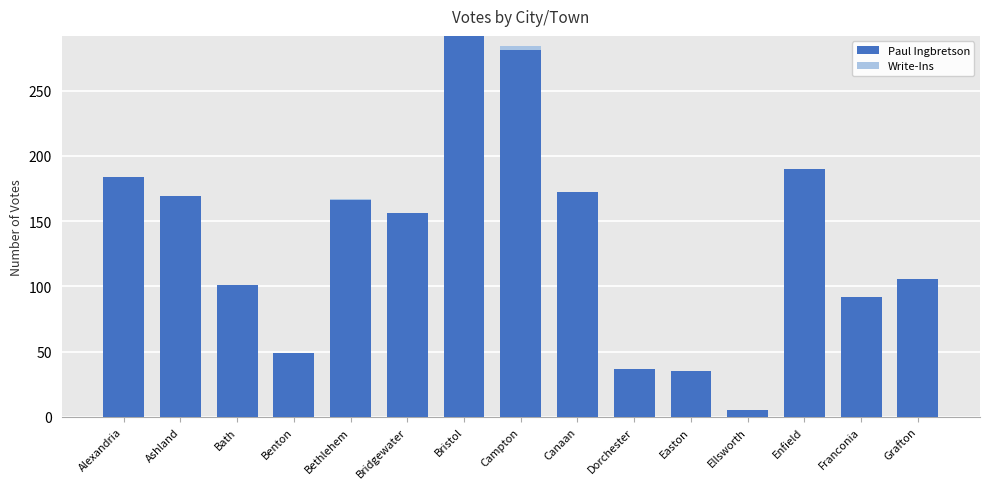

What is the sum of all Paul Ingbretson values?

2035